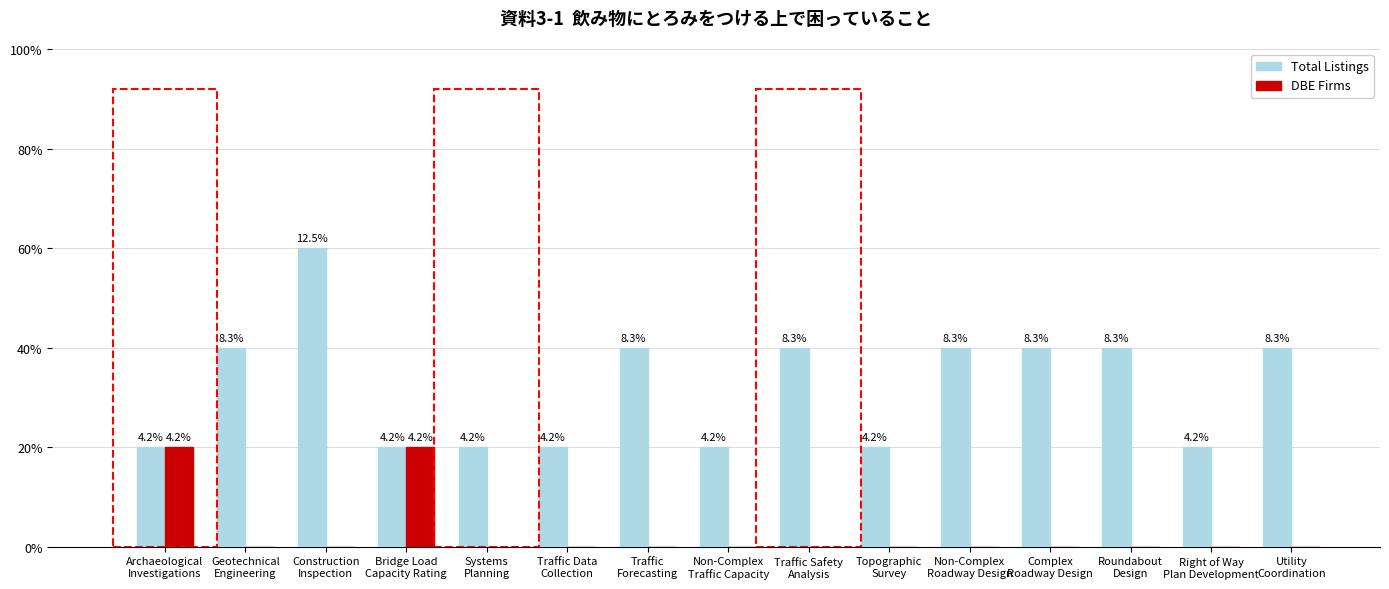

What is the difference between the maximum and second lowest values in the Total Listings series?

2